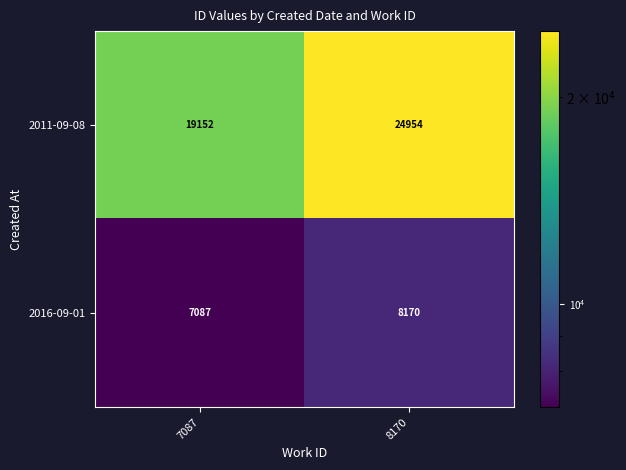

Which series has the widest spread of values?

2011-09-08